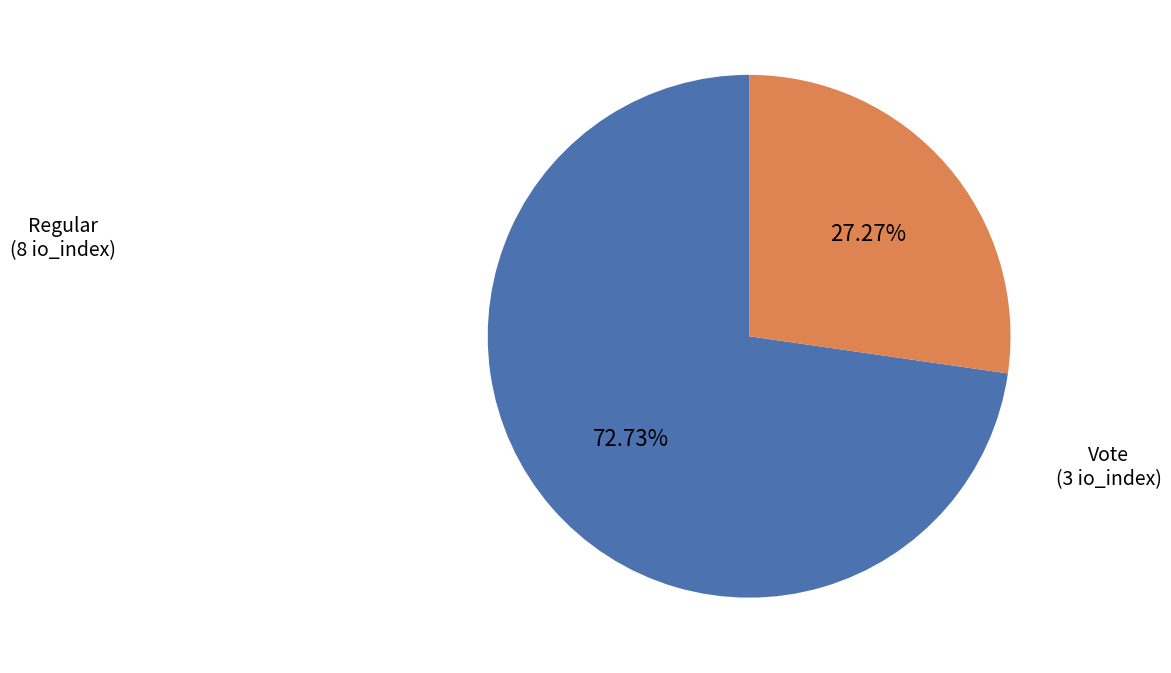

How many slices are in this pie chart?

2